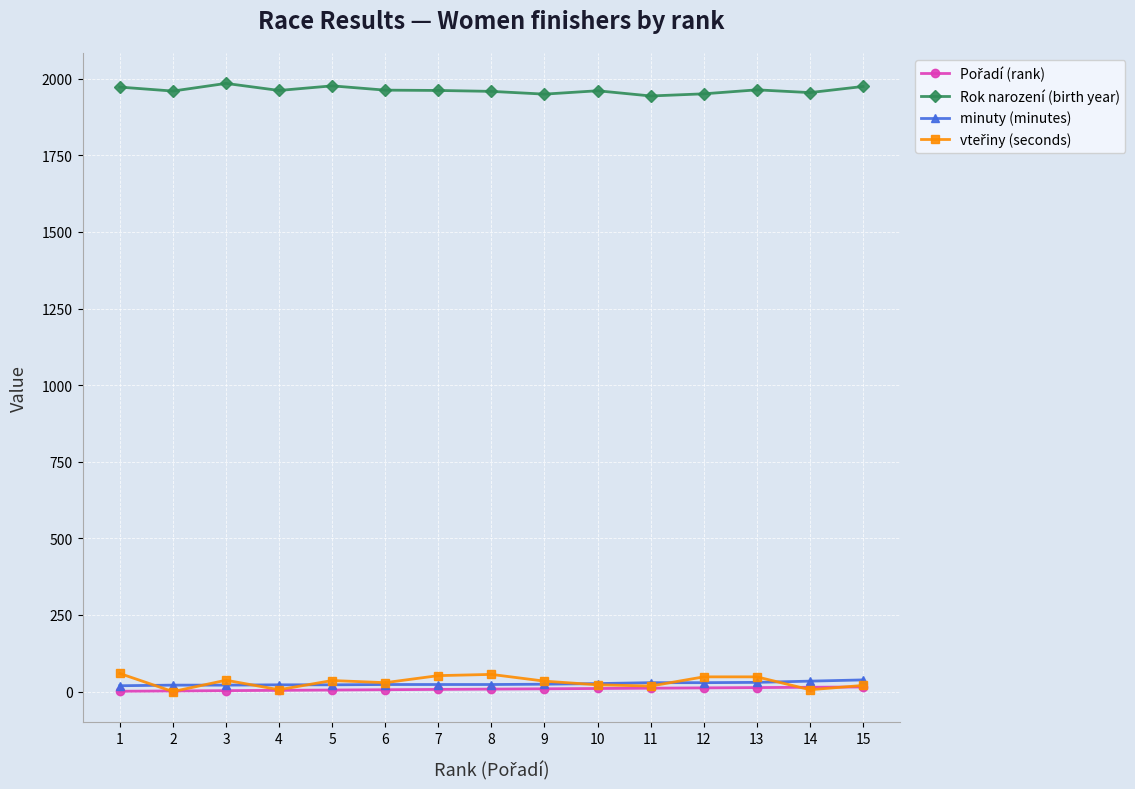

How many series are shown in this chart?

4